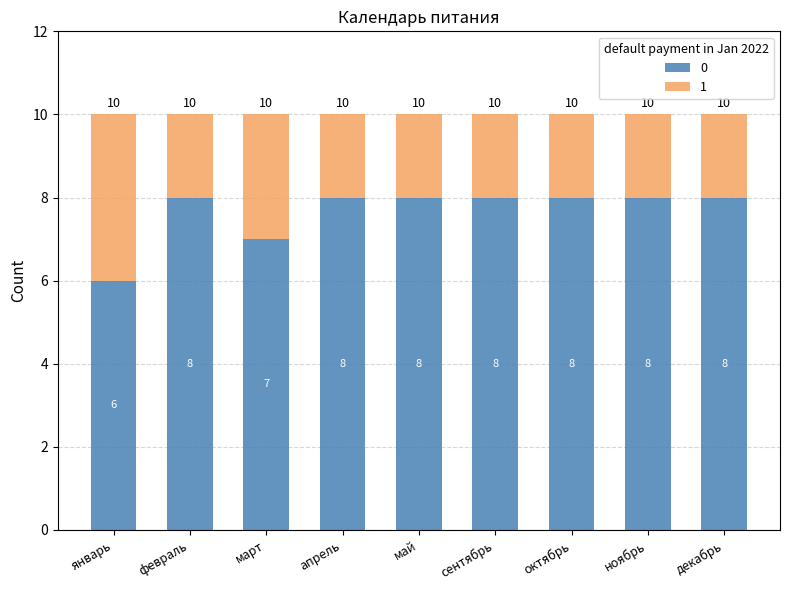

What is the average value of the 0 series?

8